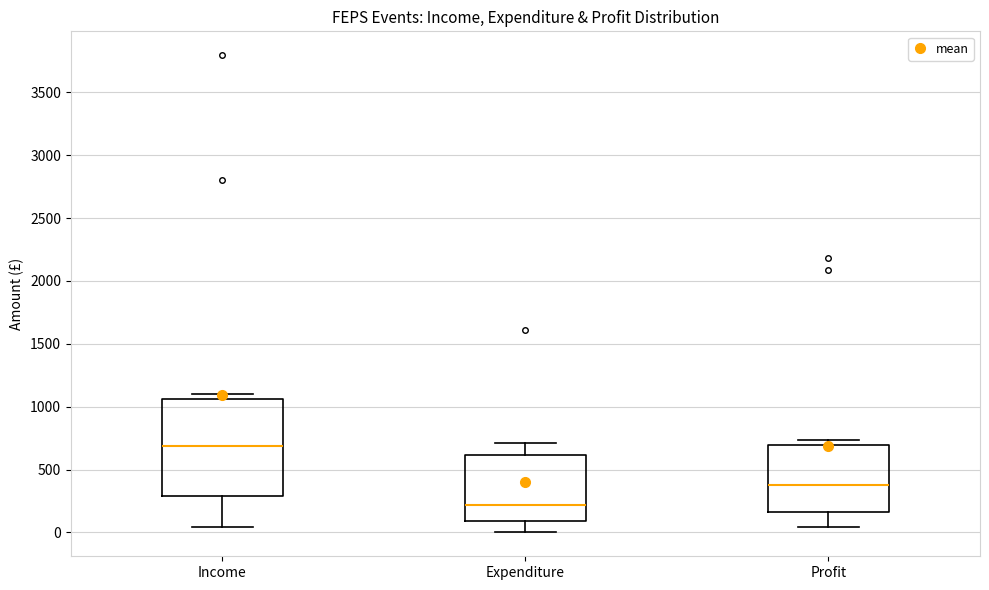

Where does the lower whisker of the box for Profit end on the y-axis? The values are not printed on the chart, so give them approximately, as read against the axis.

50